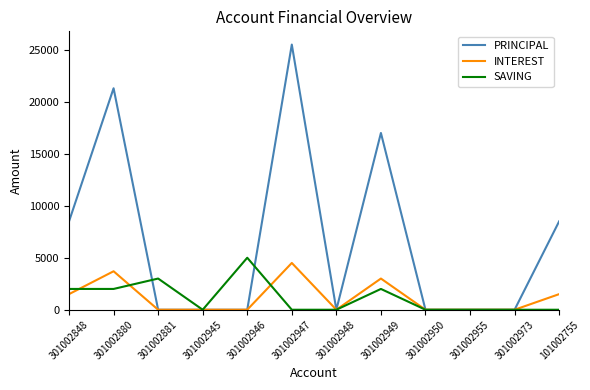

Count the number of data series in this chart.

3